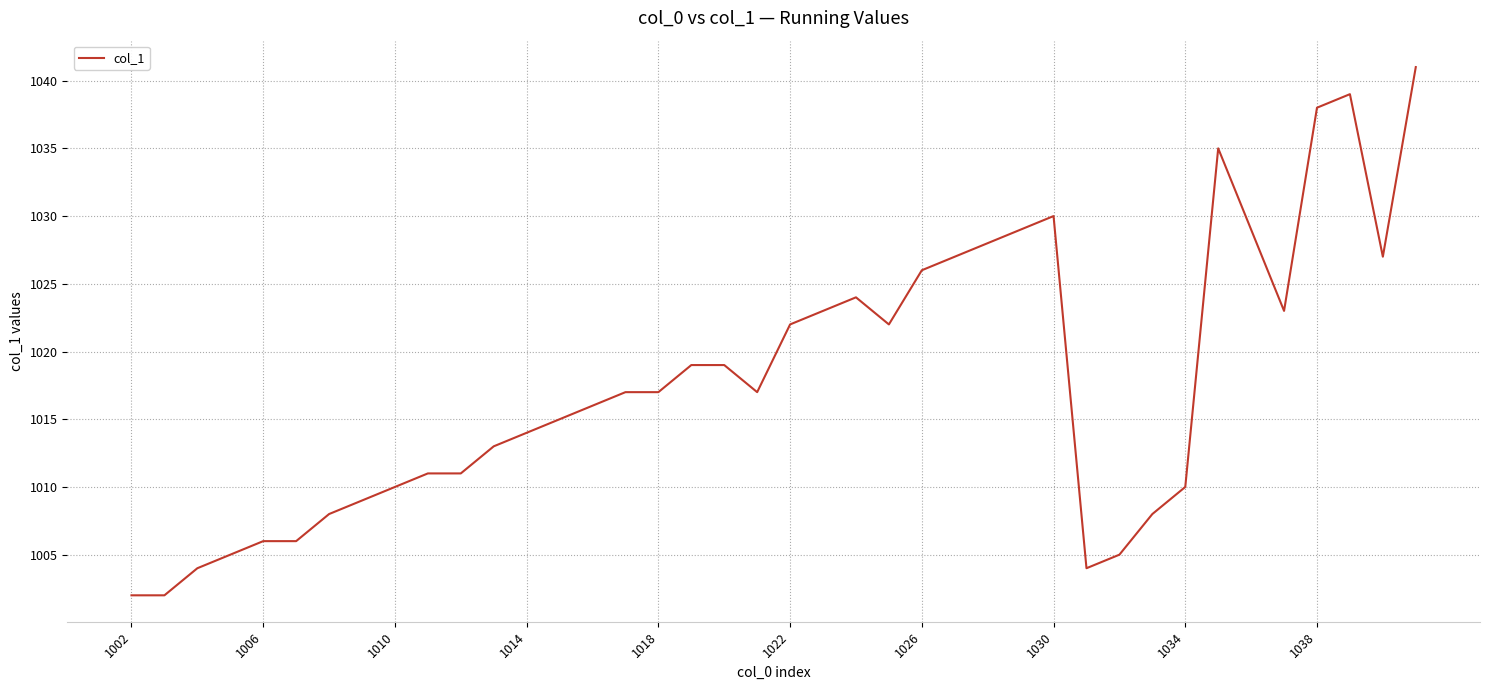

What is the smallest value displayed?

1002